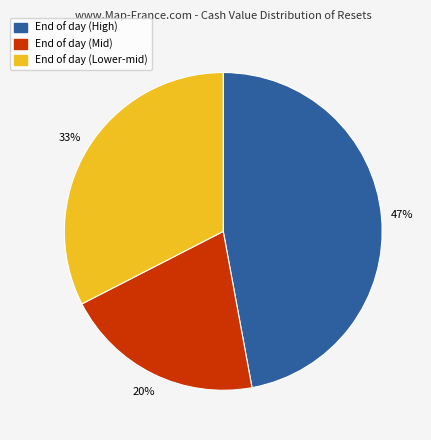

To the nearest percent, what is the average slice percentage?

33%